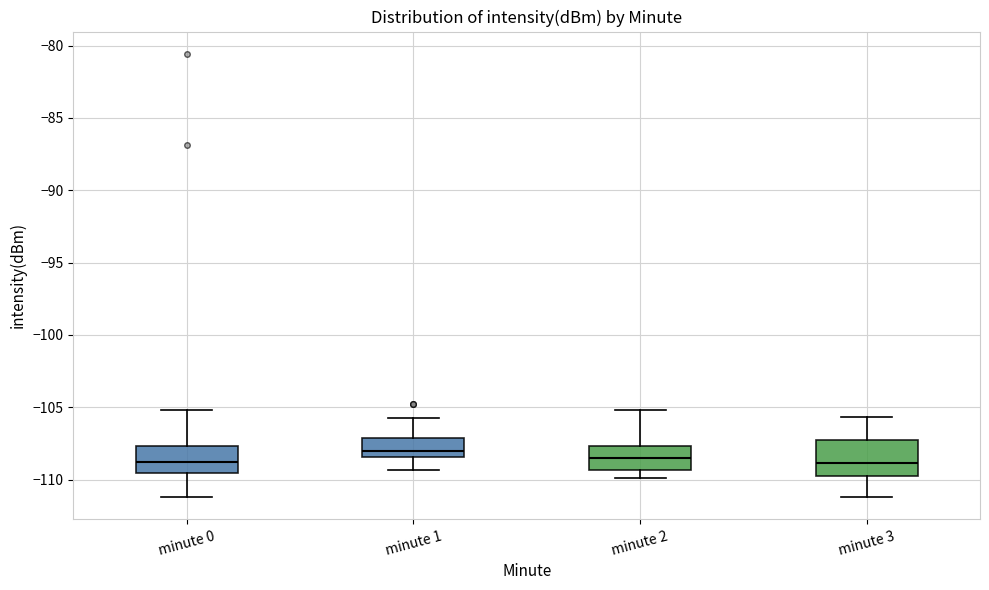

Reading left to right, transcribe this box plot: for each box, give where its median line is, the range the box spans, and where its two whiskers end, as read against the y-axis. The values are not printed on the chart, so give them approximately, as read against the axis.

minute 0: median -109.0, box -109.5 to -107.5, whiskers -111.0 to -105.0
minute 1: median -108.0, box -108.5 to -107.0, whiskers -109.5 to -105.5
minute 2: median -108.5, box -109.5 to -107.5, whiskers -110.0 to -105.0
minute 3: median -109.0, box -109.5 to -107.5, whiskers -111.0 to -105.5